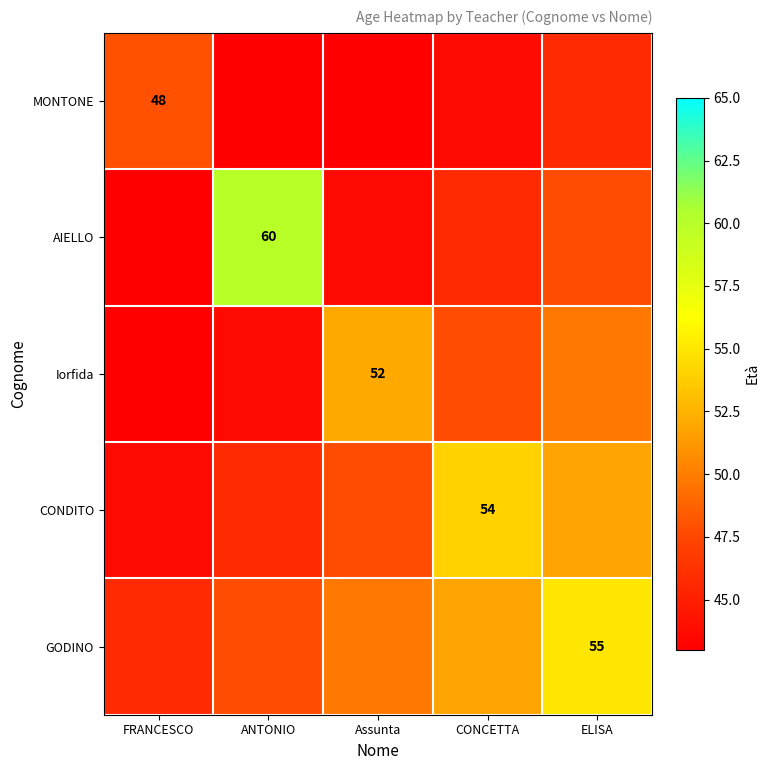

How many categories are shown in the chart?

5